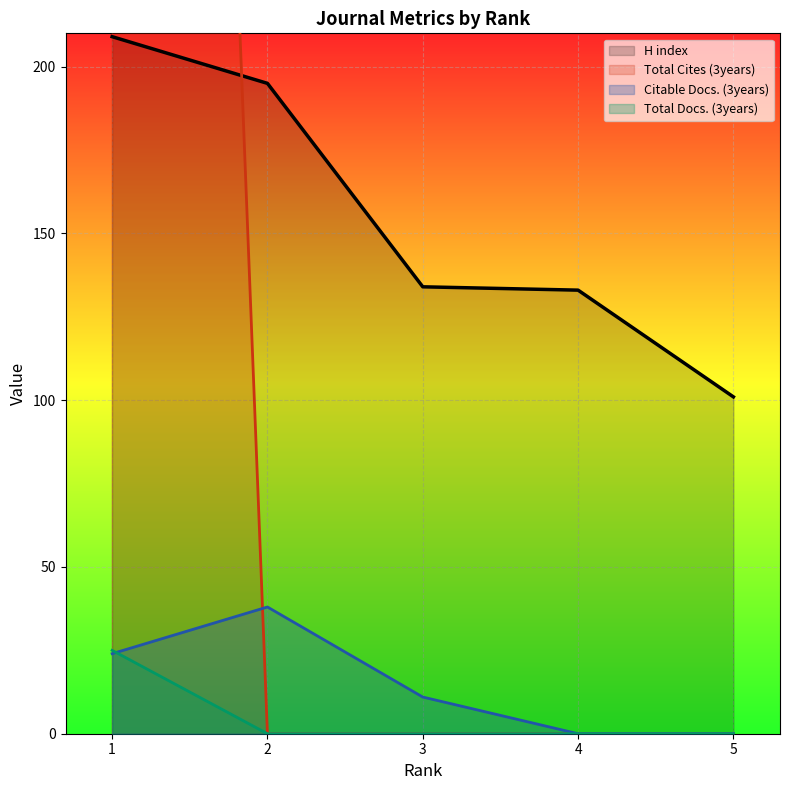

The Citable Docs. (3years) series shows 24 at 1. True or false?

True